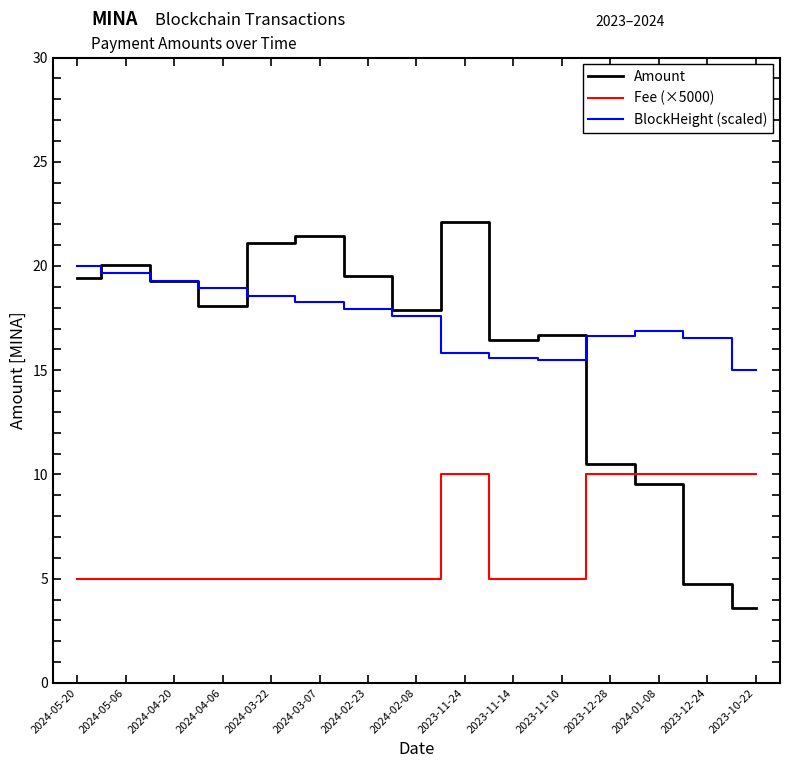

The Fee (×5000) series shows 10.0 at 2023-10-22. True or false?

True